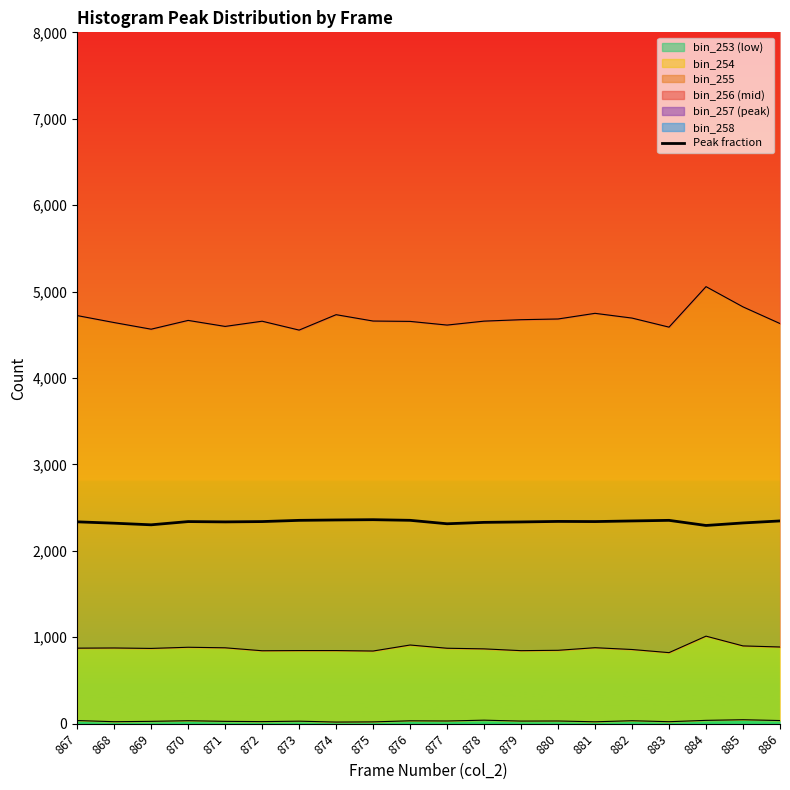

How many data points are less than 2338?

9